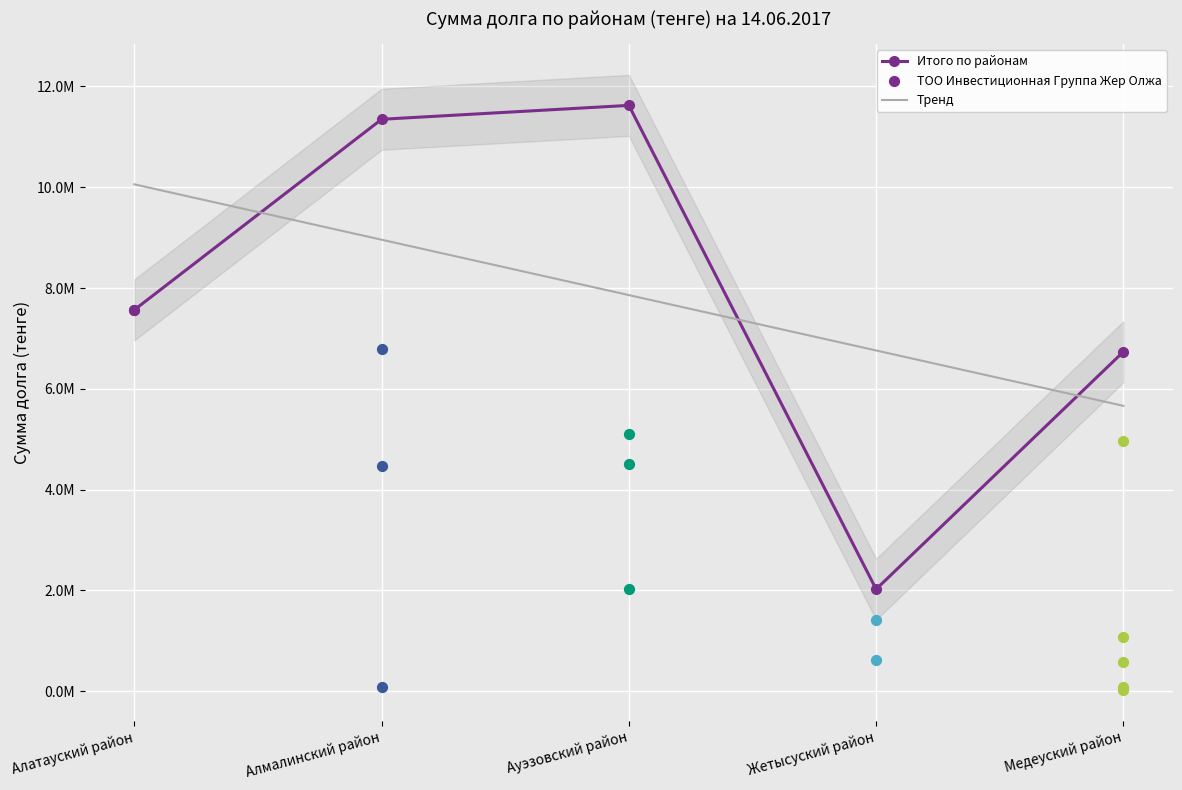

Which series contains the highest Y value?

Итого по районам